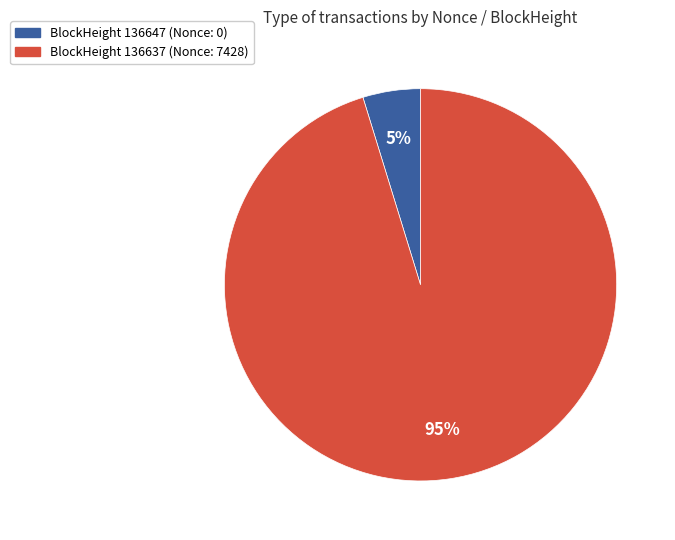

To the nearest percent, what is the average slice percentage?

50%